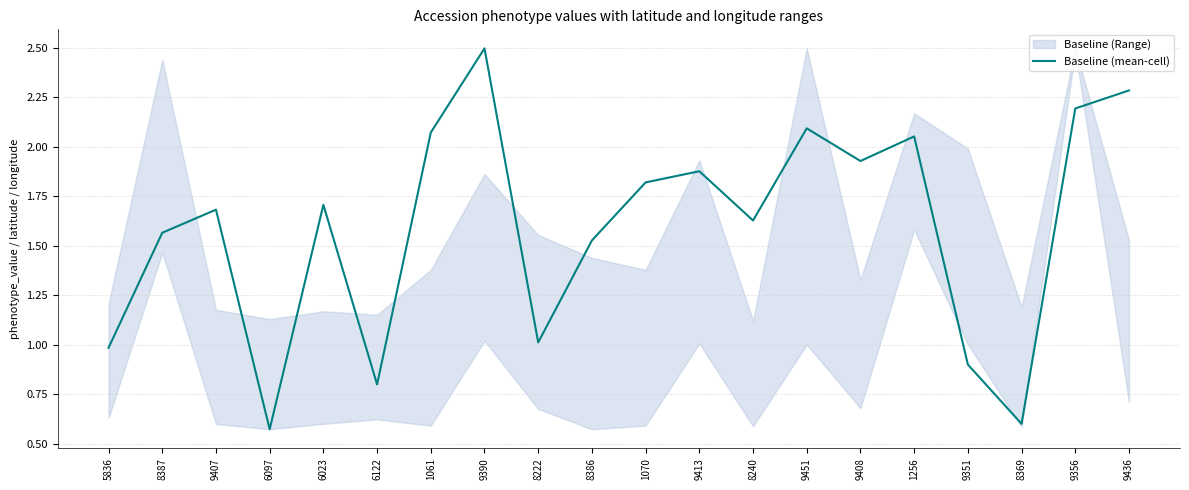

At which category does the chart reach its minimum across all series?

6097